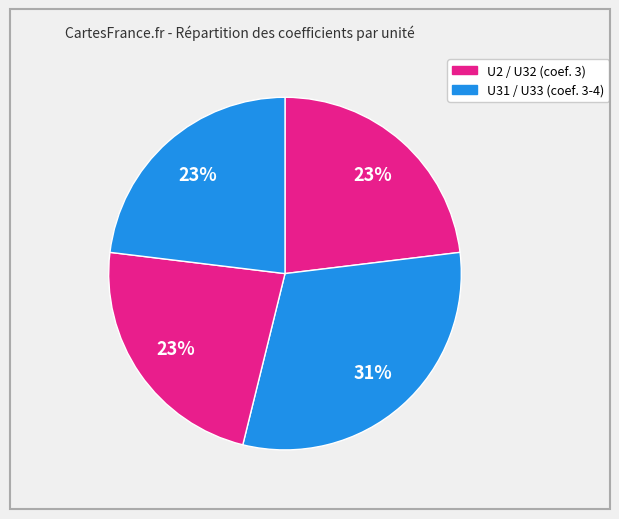

How many slices are in this pie chart?

4